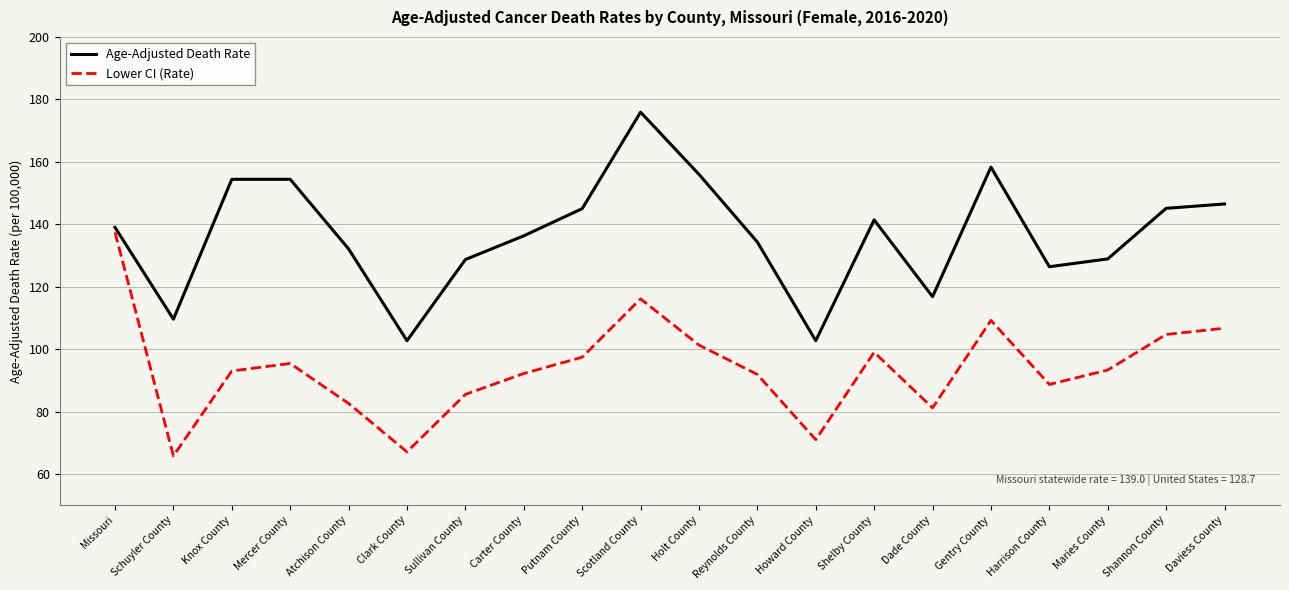

What is the difference between the maximum and minimum values in the Age-Adjusted Death Rate series?

73.2